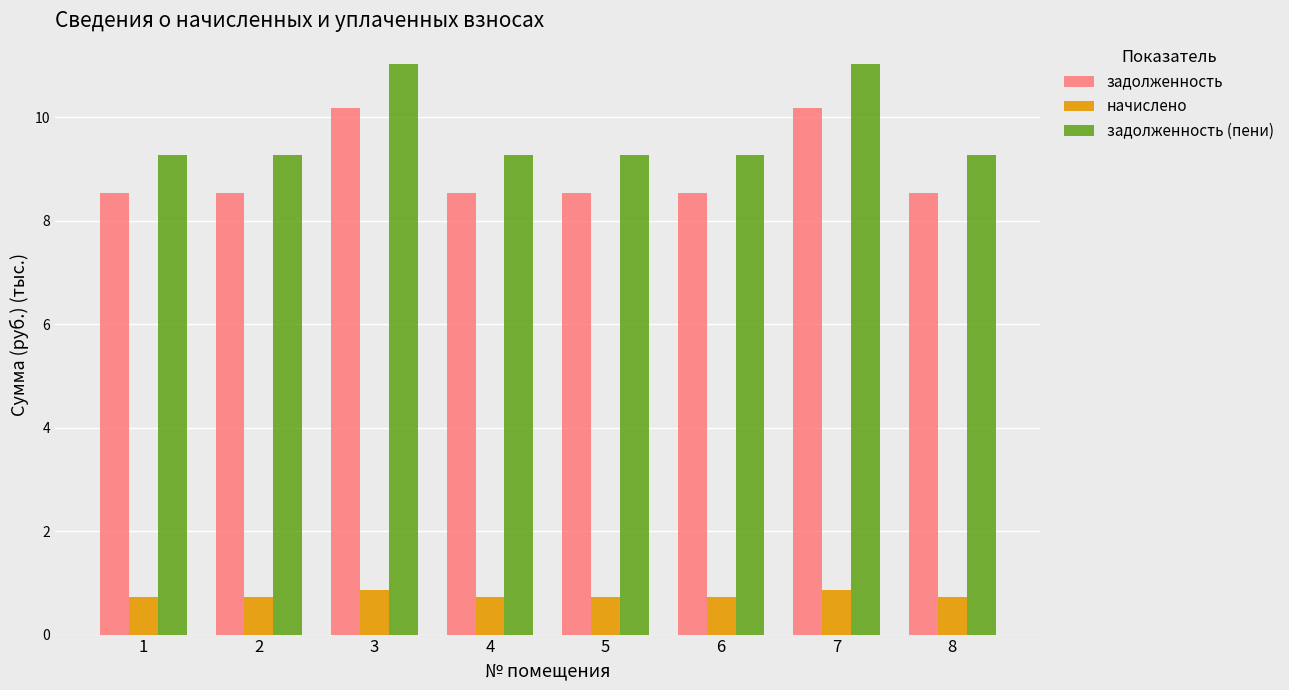

How many задолженность values are between 8 and 10?

6